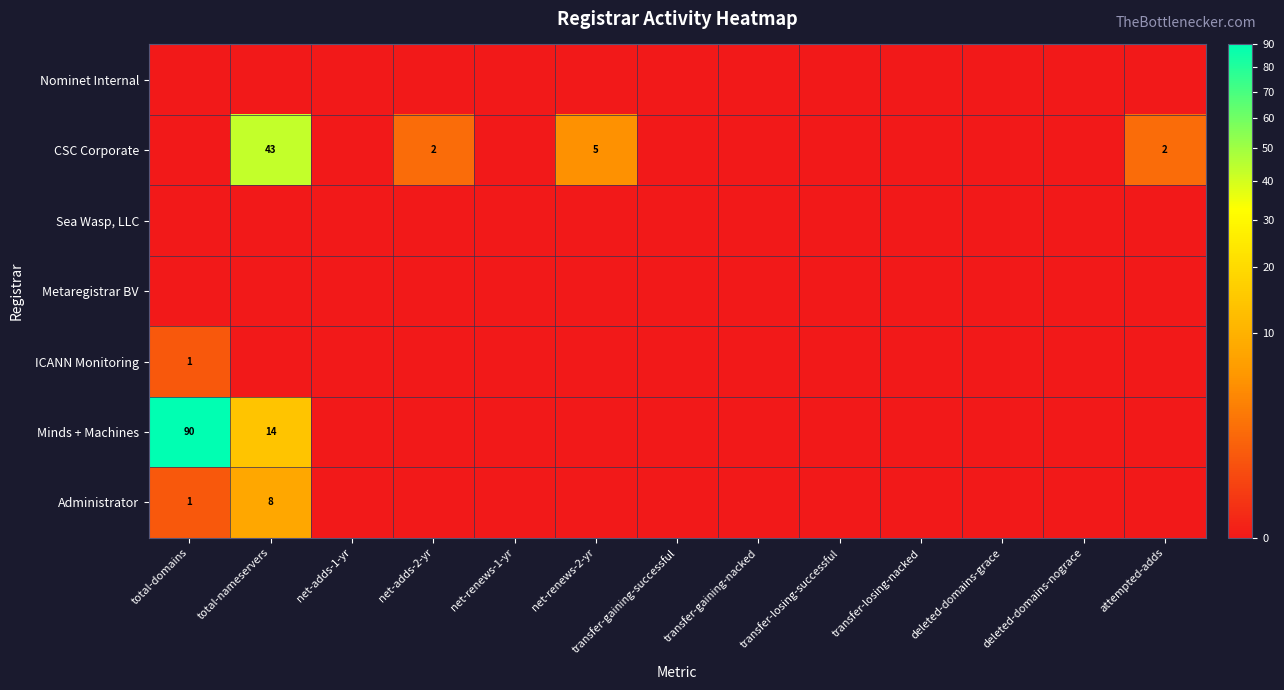

Between net-adds-1-yr and transfer-gaining-successful, which is larger?

net-adds-1-yr